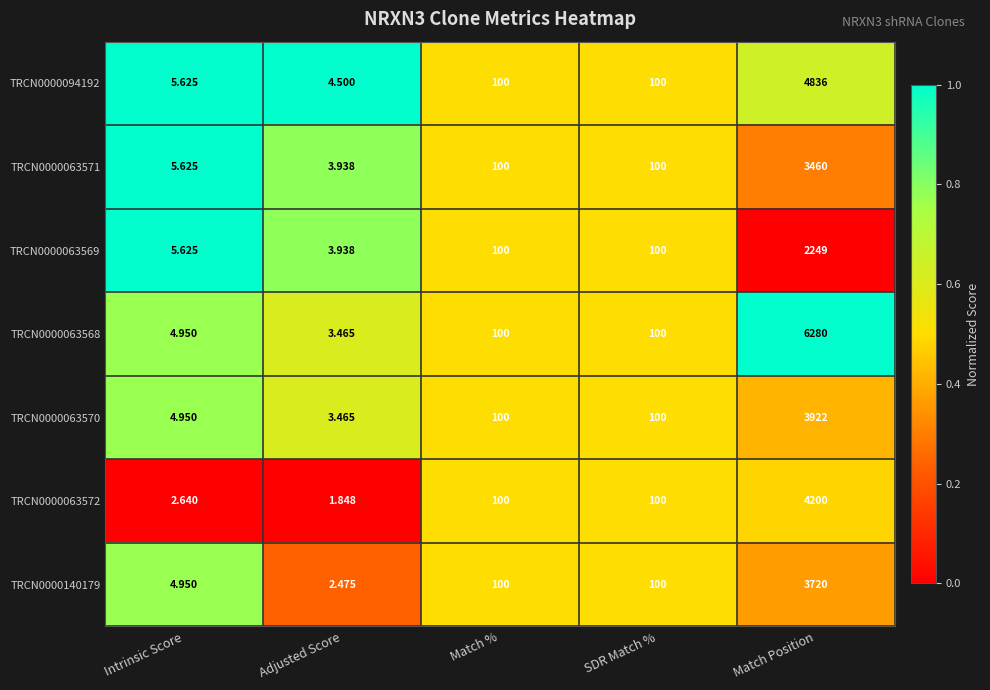

What is the greatest value displayed?

6280.0